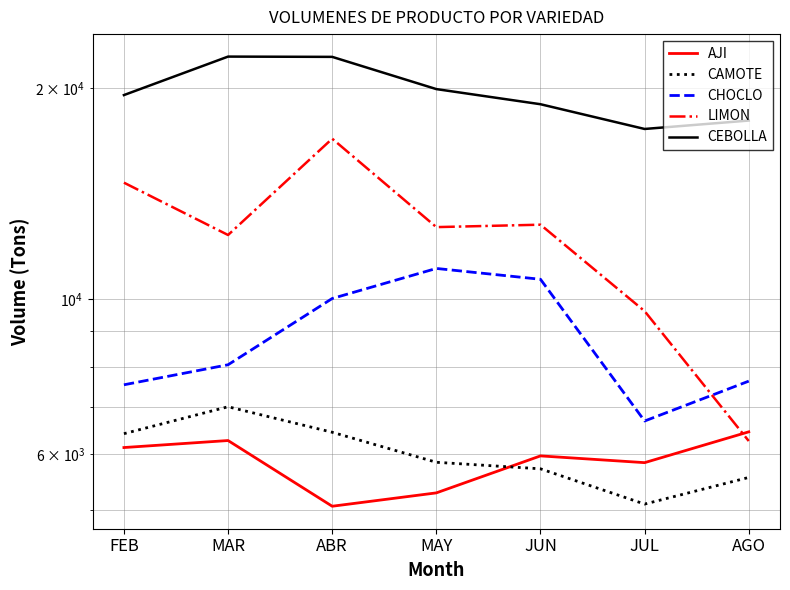

True or false: CEBOLLA and AJI intersect in this chart.

False